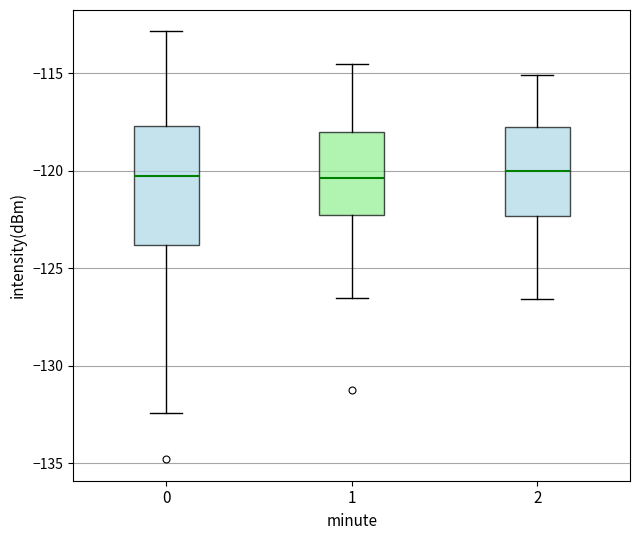

Reading left to right, read every box against the y-axis: the position of its median line, the range the box covers, and the ends of its whiskers. The values are not printed on the chart, so give them approximately, as read against the axis.

0: median -120.5, box -124.0 to -117.5, whiskers -132.5 to -113.0
1: median -120.5, box -122.5 to -118.0, whiskers -126.5 to -114.5
2: median -120.0, box -122.5 to -118.0, whiskers -126.5 to -115.0